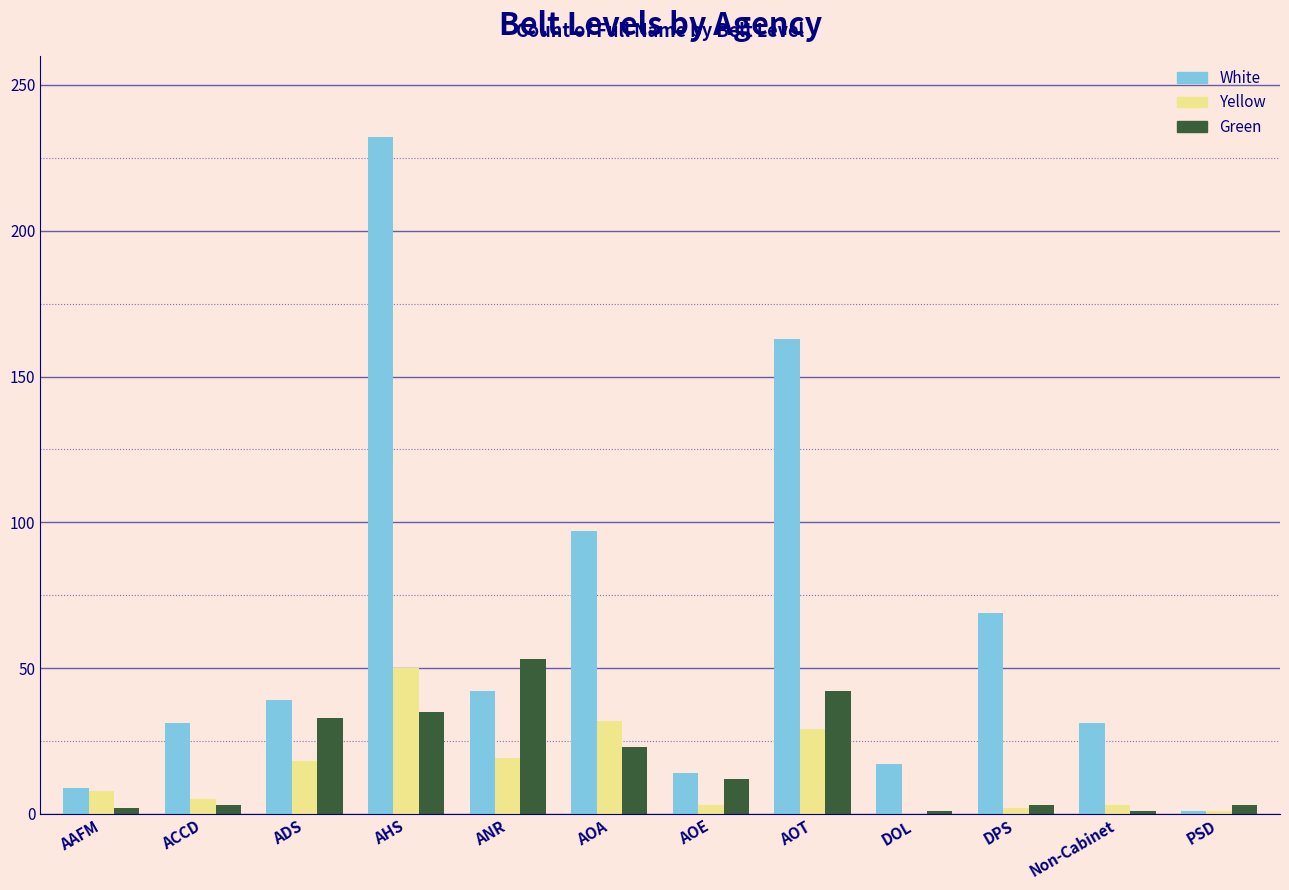

What is the sum of all Green values?

211